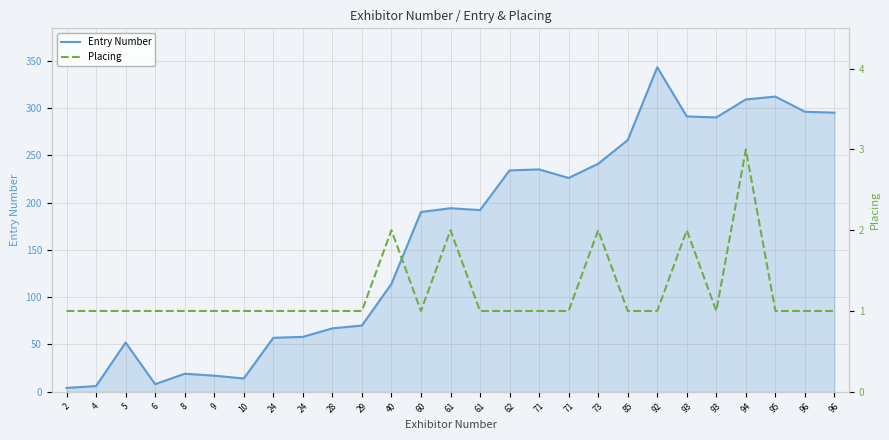

Is it true that Entry Number equals 266 at 85?

True